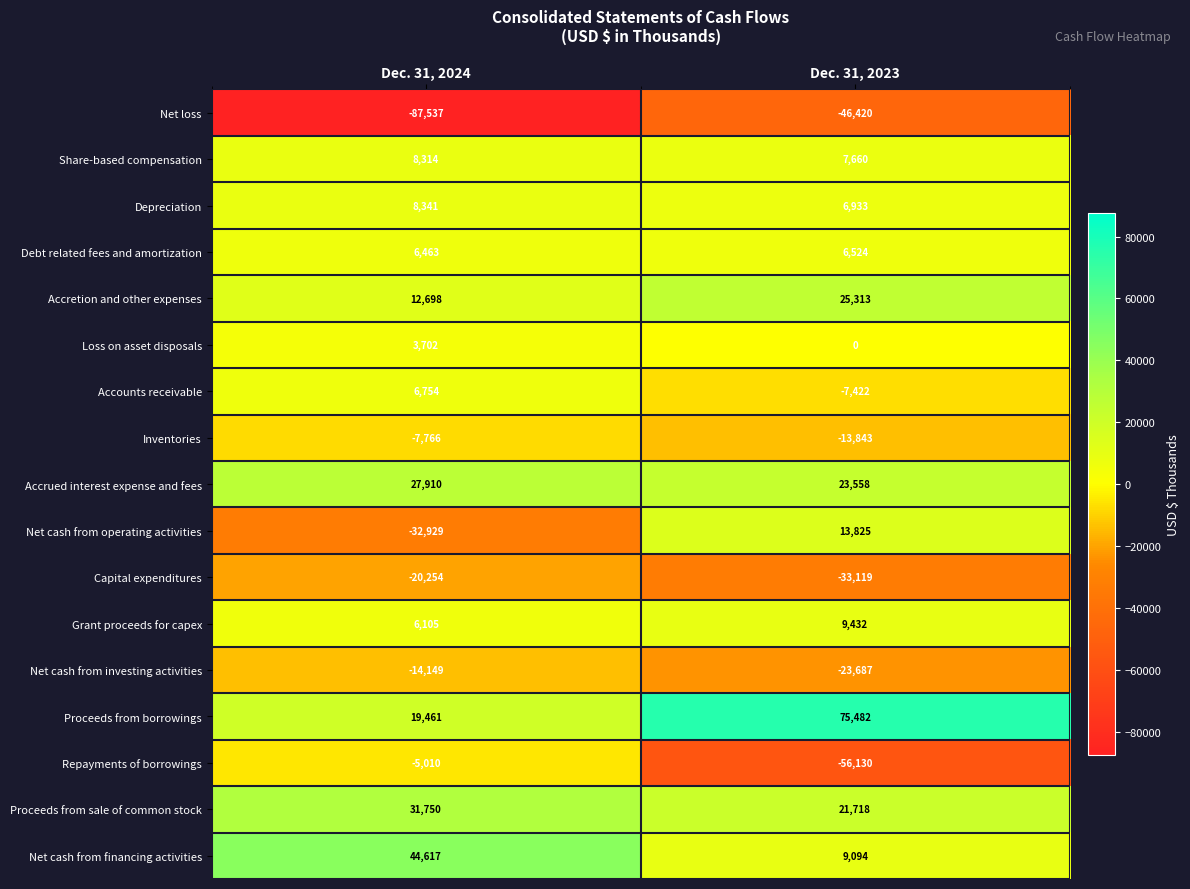

The value of Net cash from operating activities at Dec. 31, 2024 is -16948. True or false?

False